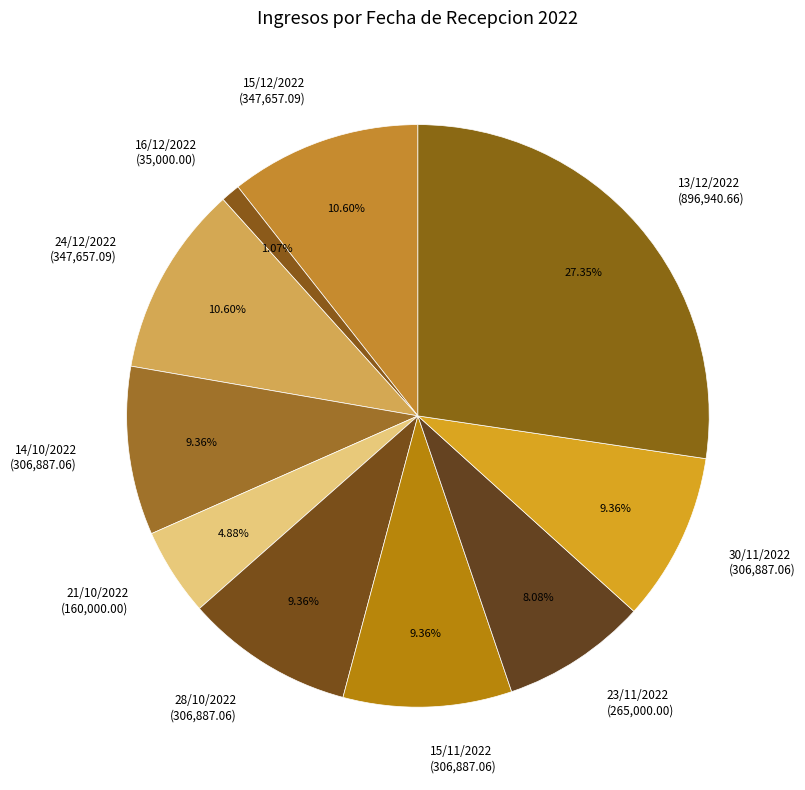

True or false: 30/11/2022 accounts for 4% of the total.

False